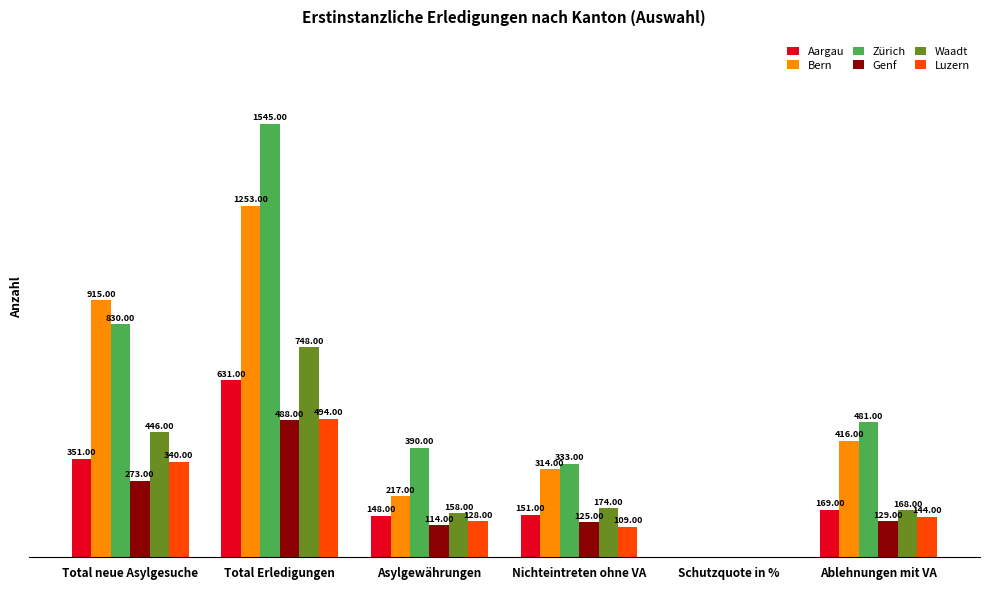

At which label is Bern closest to 626?

Ablehnungen mit VA